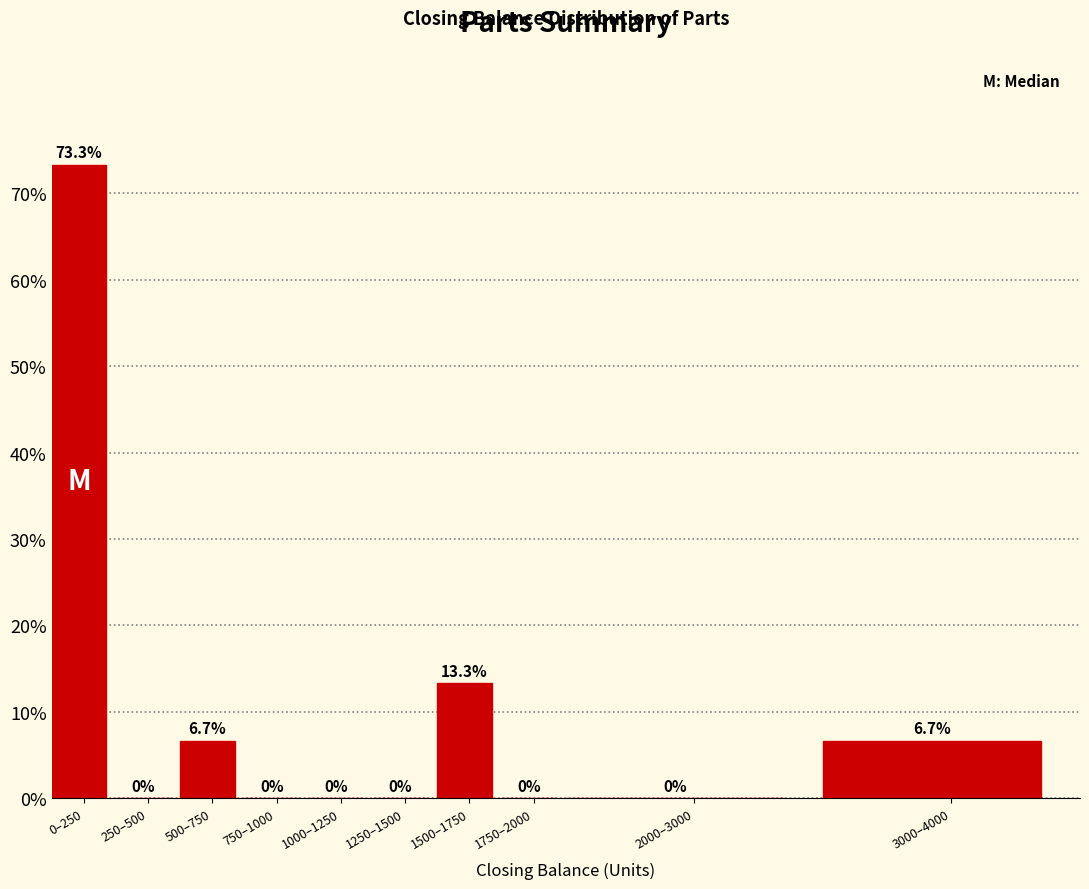

Reading left to right, transcribe all the data shown in this chart.

0–250=73.3	250–500=0.0	500–750=6.7	750–1000=0.0	1000–1250=0.0	1250–1500=0.0	1500–1750=13.3	1750–2000=0.0	2000–3000=0.0	3000–4000=6.7